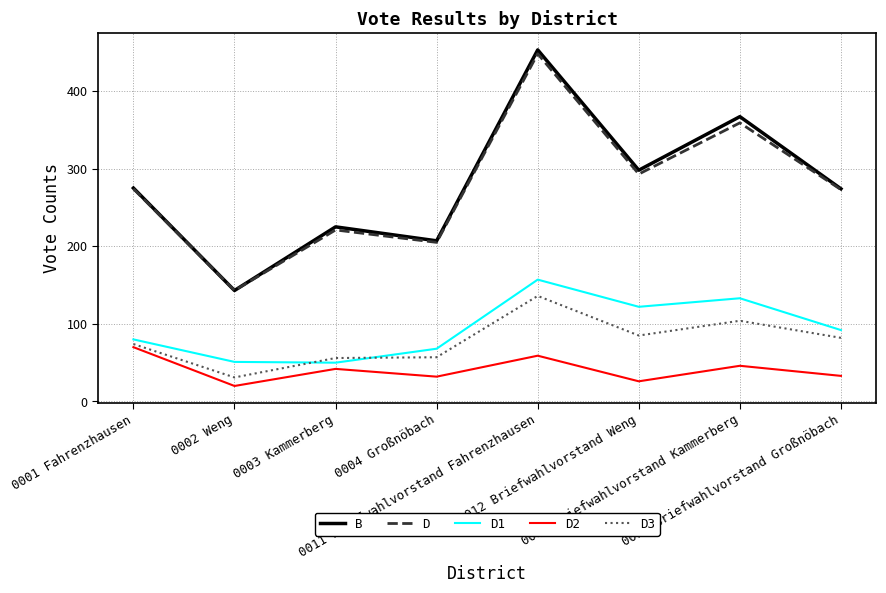

What is the difference between the D values at 0012 Briefwahlvorstand Weng and 0011 Briefwahlvorstand Fahrenzhausen?

155